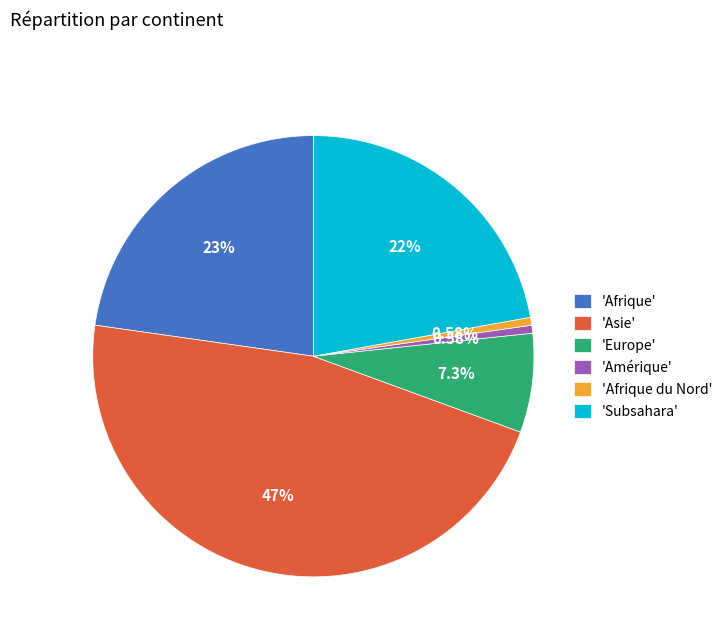

Is there any slice that represents more than half of the pie?

No